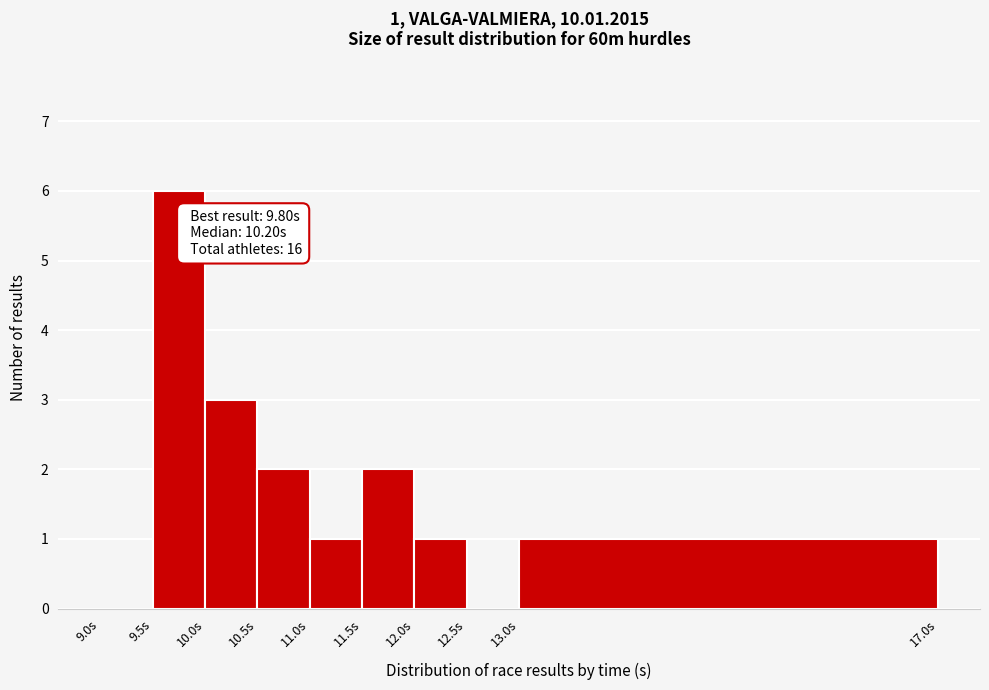

Which range on the x-axis has the tallest bar?

9.5 to 10.0